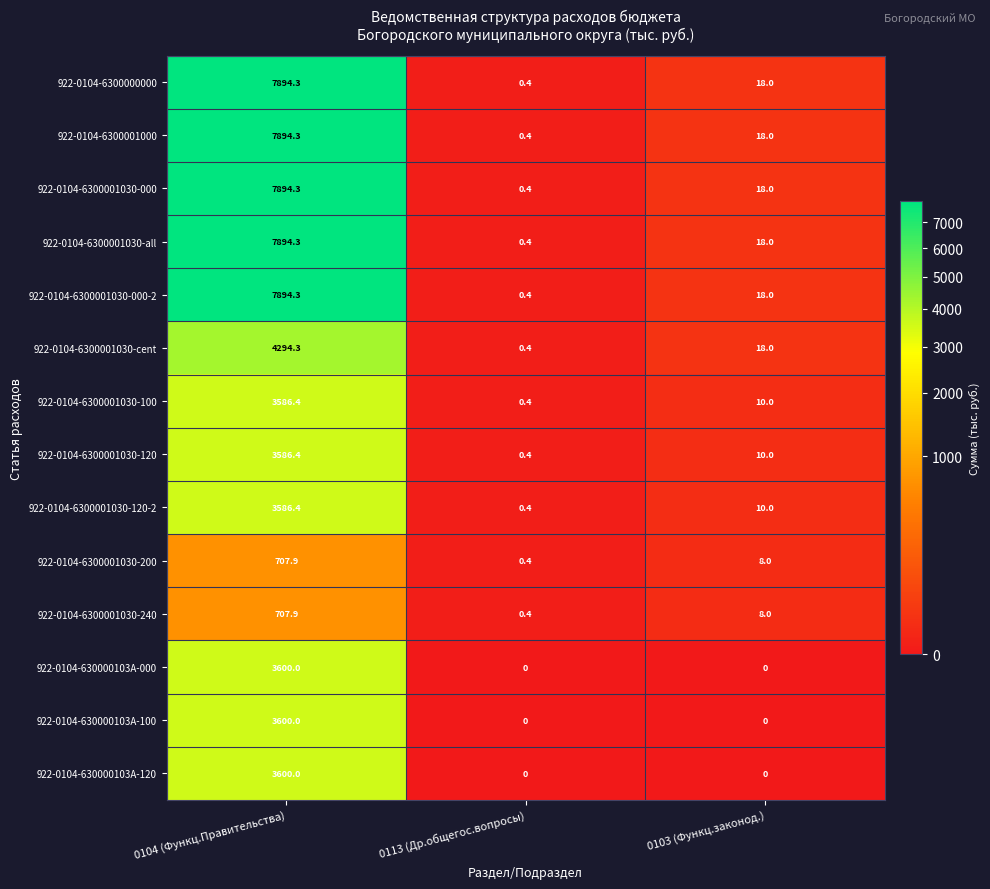

At which label does 922-0104-6300001030-cent reach its peak?

0104 (Функц.Правительства)